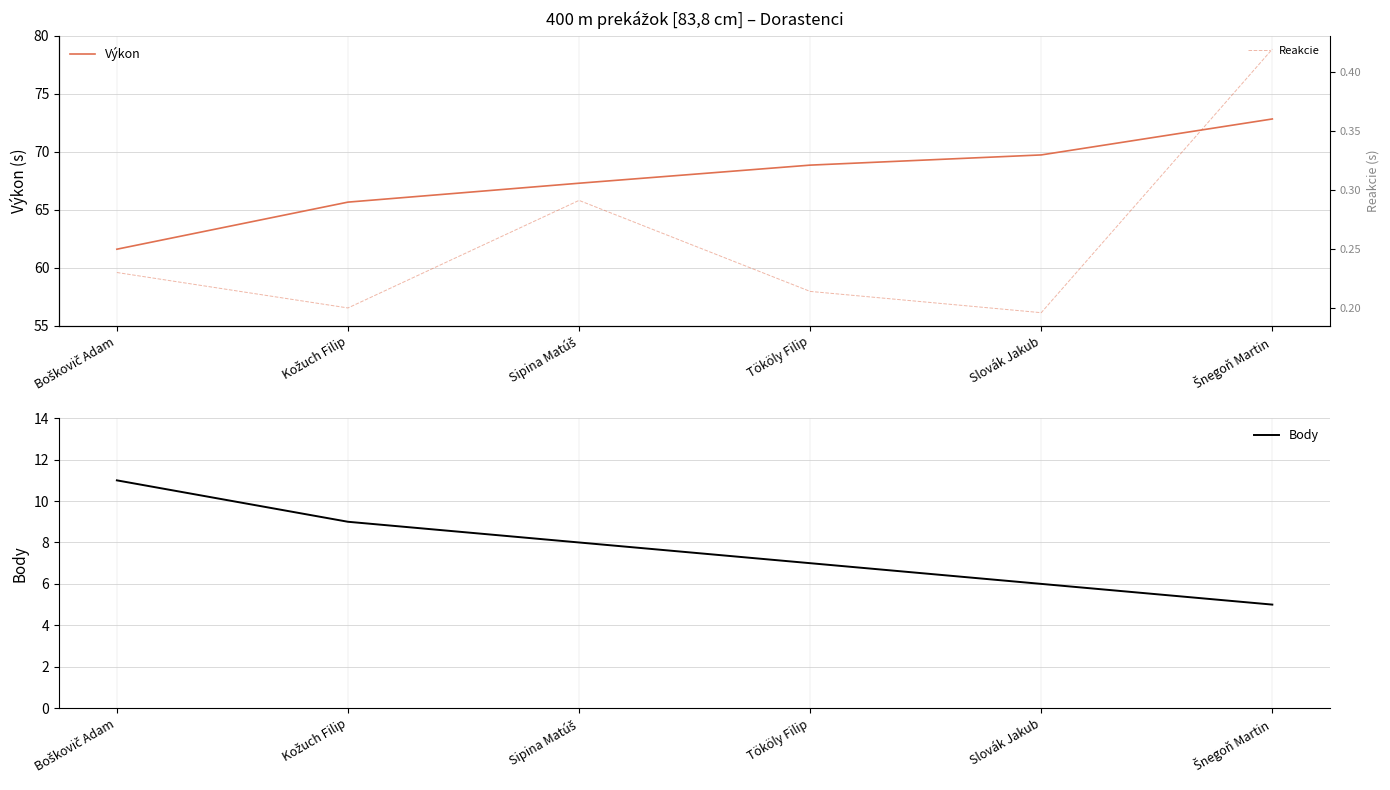

True or false: Výkon and Body intersect in this chart.

False